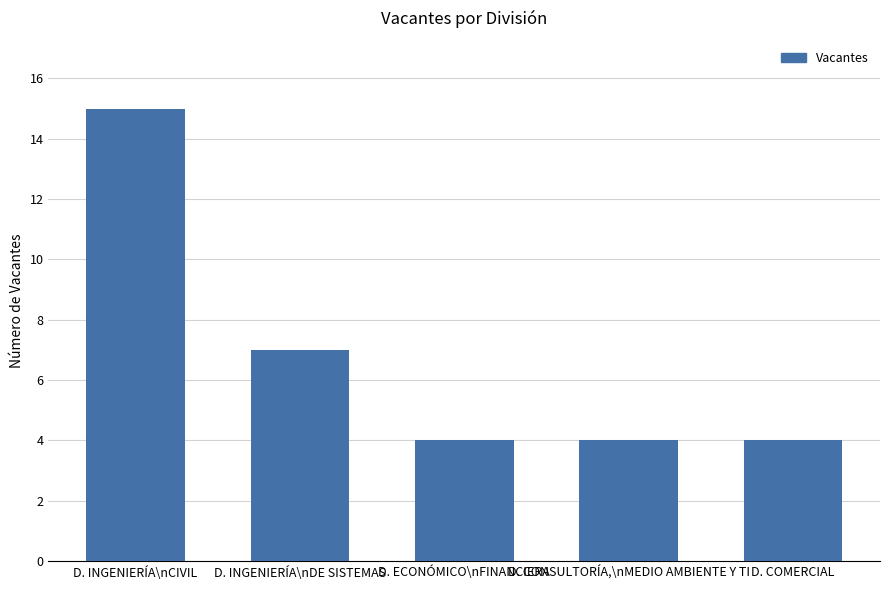

Is it true that the value at D. COMERCIAL is 7?

False